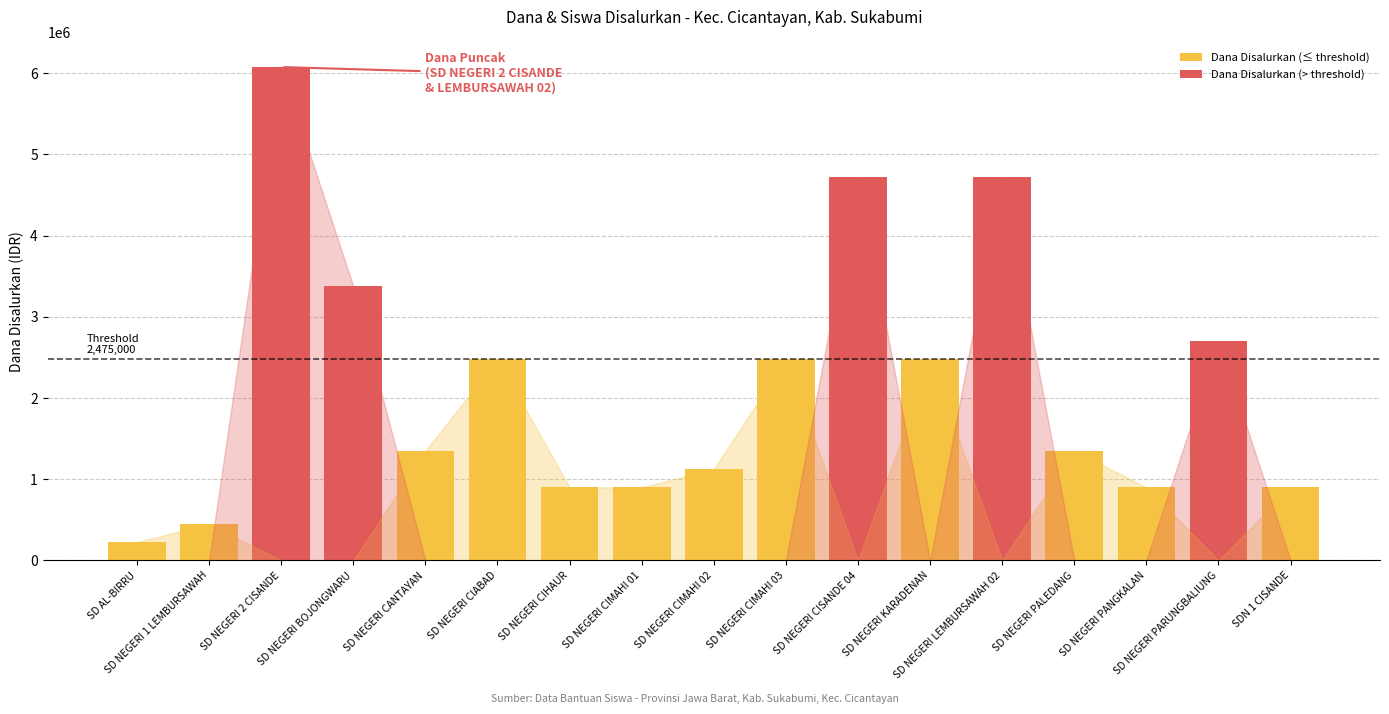

How many data points in Dana Disalurkan (≤ threshold) are less than 900000?

7